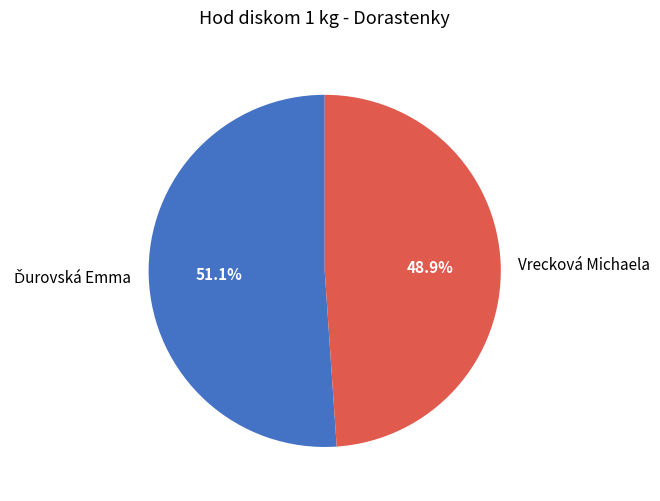

Does any single category account for the majority?

Yes